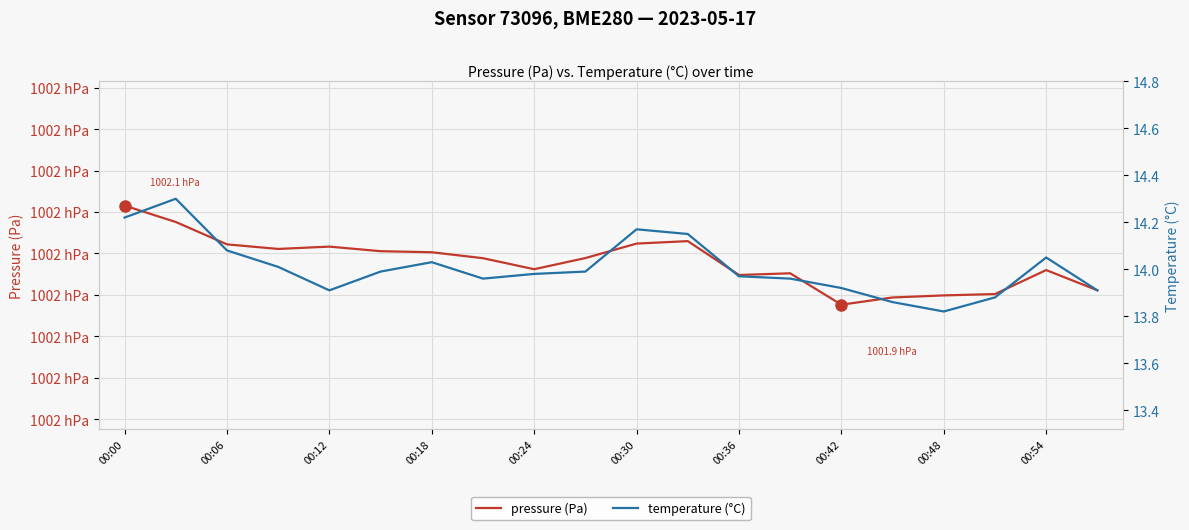

The value of temperature (°C) at 00:18 is 14.0. True or false?

True